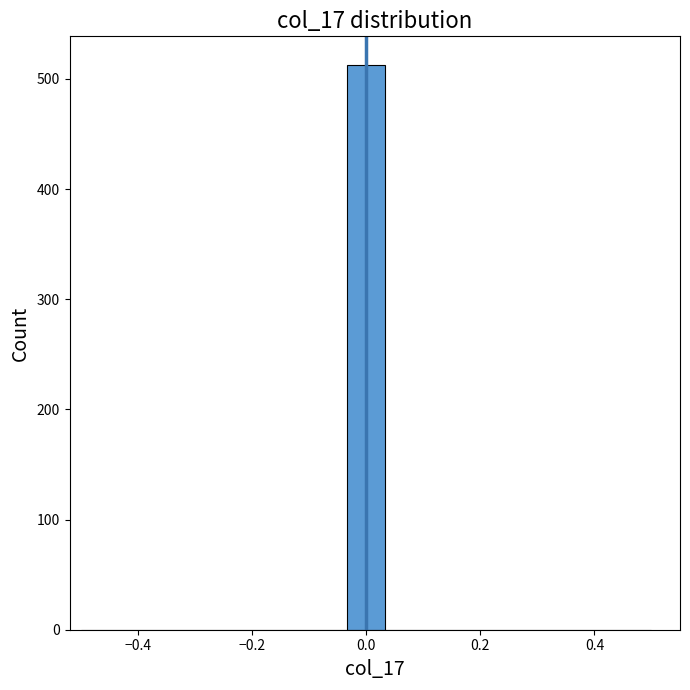

Around what value on the x-axis is the tallest bar? Give the approximate position of its centre, as read against the axis.

0.00